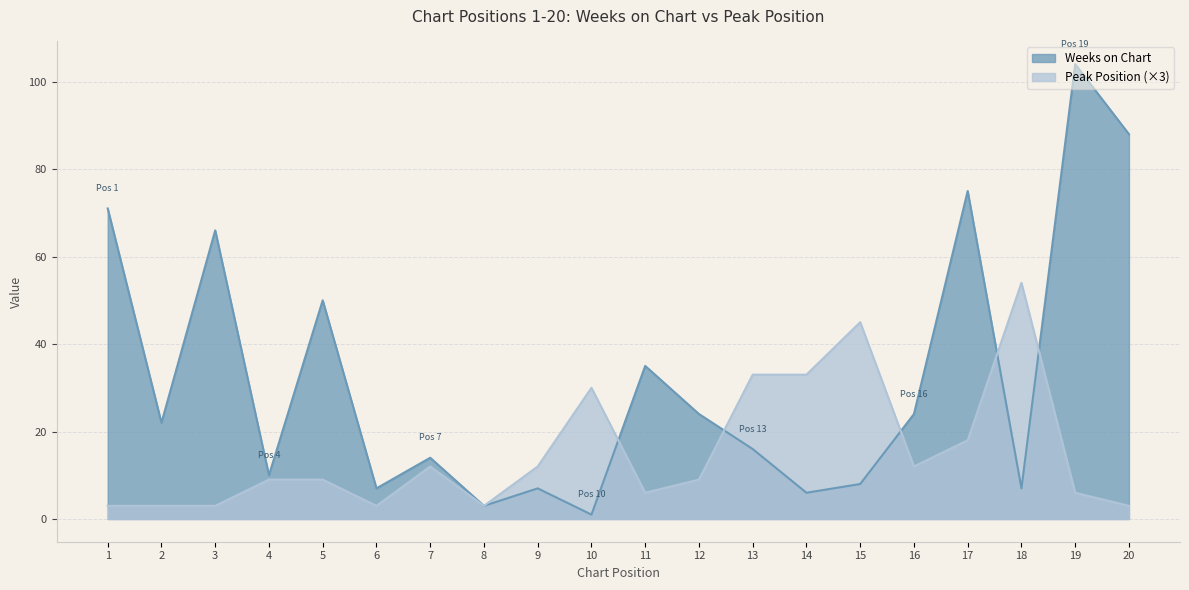

List the labels in order of Peak Position value, largest first.

18, 15, 13, 14, 10, 17, 7, 9, 16, 4, 5, 12, 11, 19, 1, 2, 3, 6, 8, 20